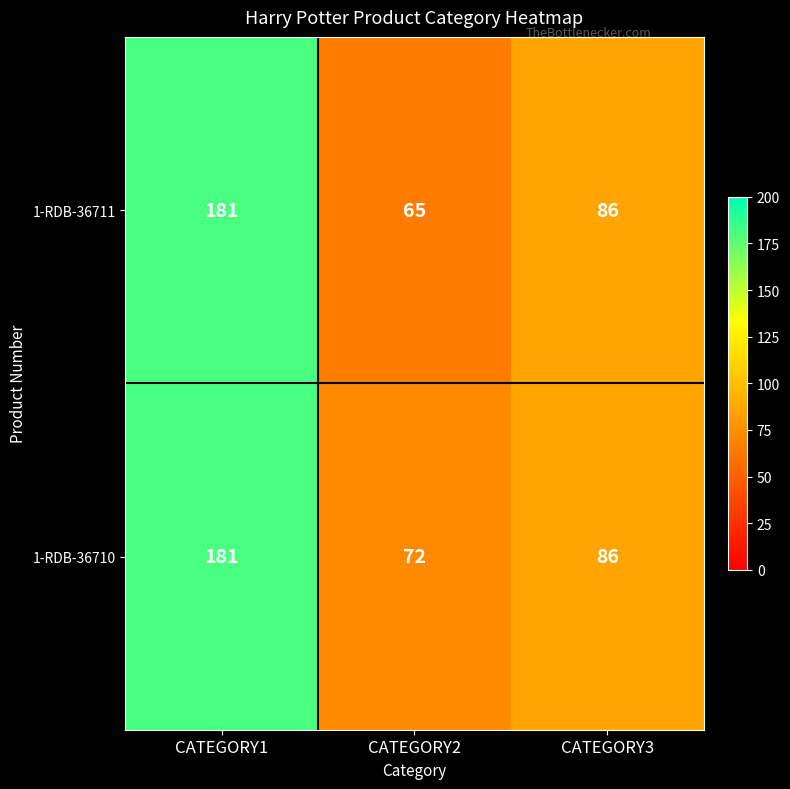

What is the average value of the 1-RDB-36711 series?

111